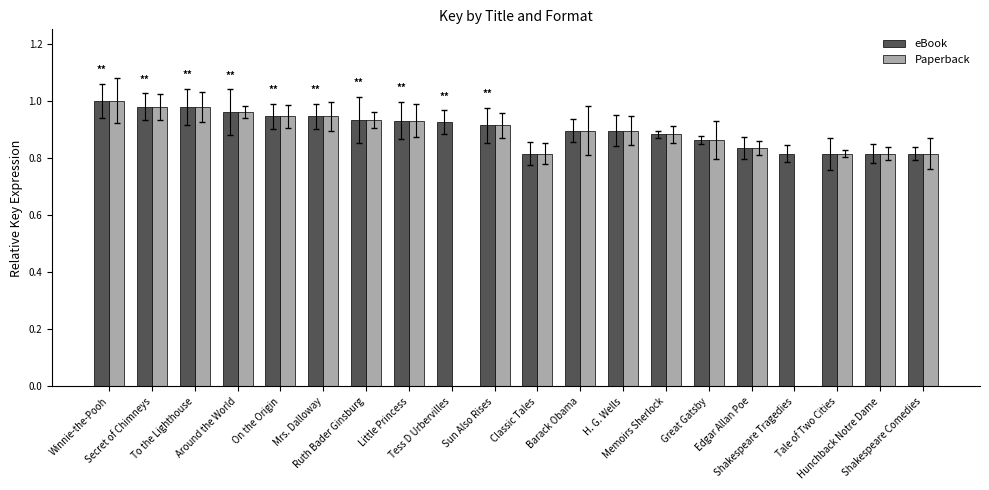

Between Around the World and Sun Also Rises, which is larger?

Around the World